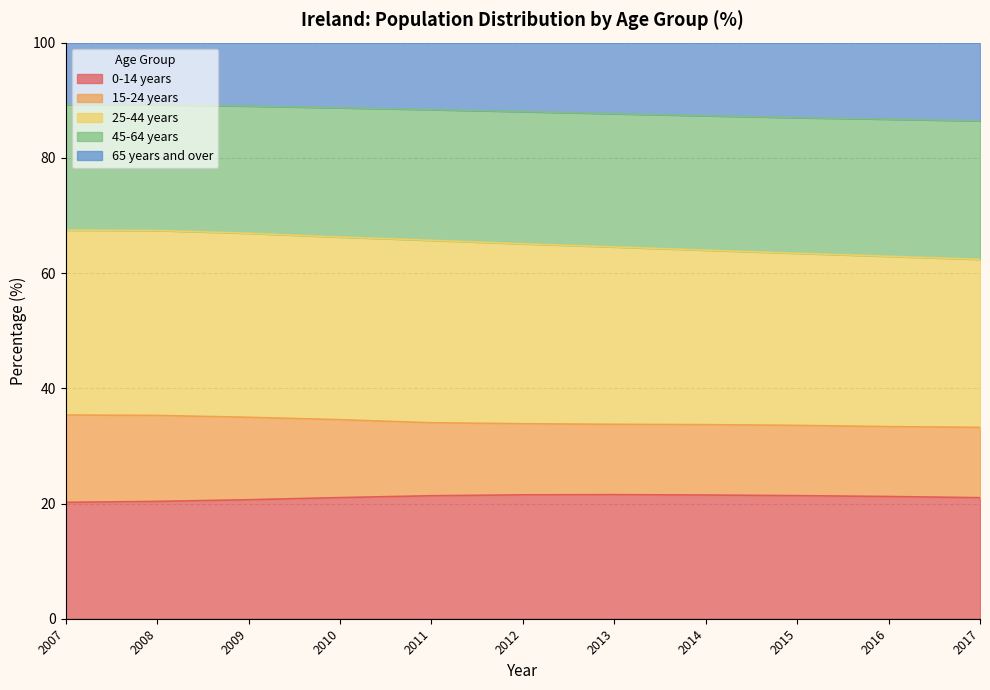

True or false: 0-14 years has a value of 9.5 at 2014.

False